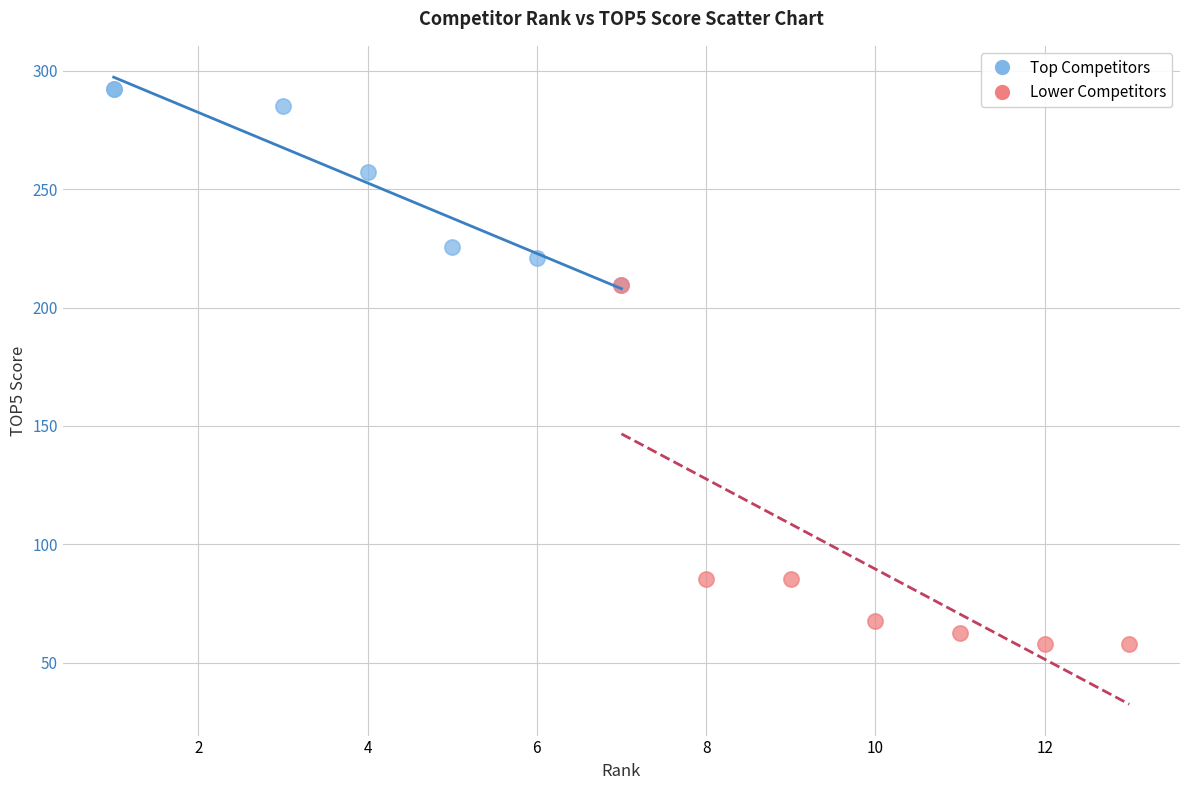

Which series reaches the maximum Y coordinate?

Top Competitors